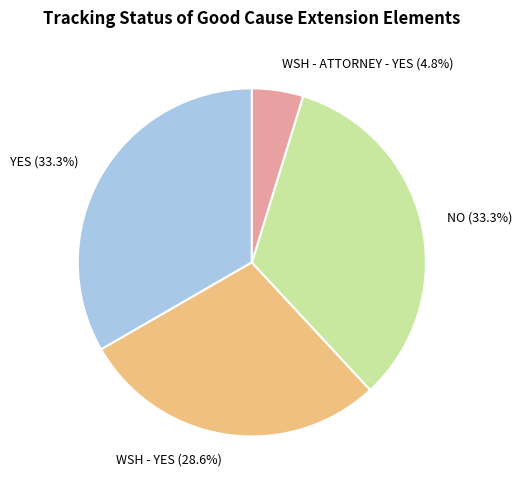

Do WSH - YES and NO together represent more than half of the pie?

Yes